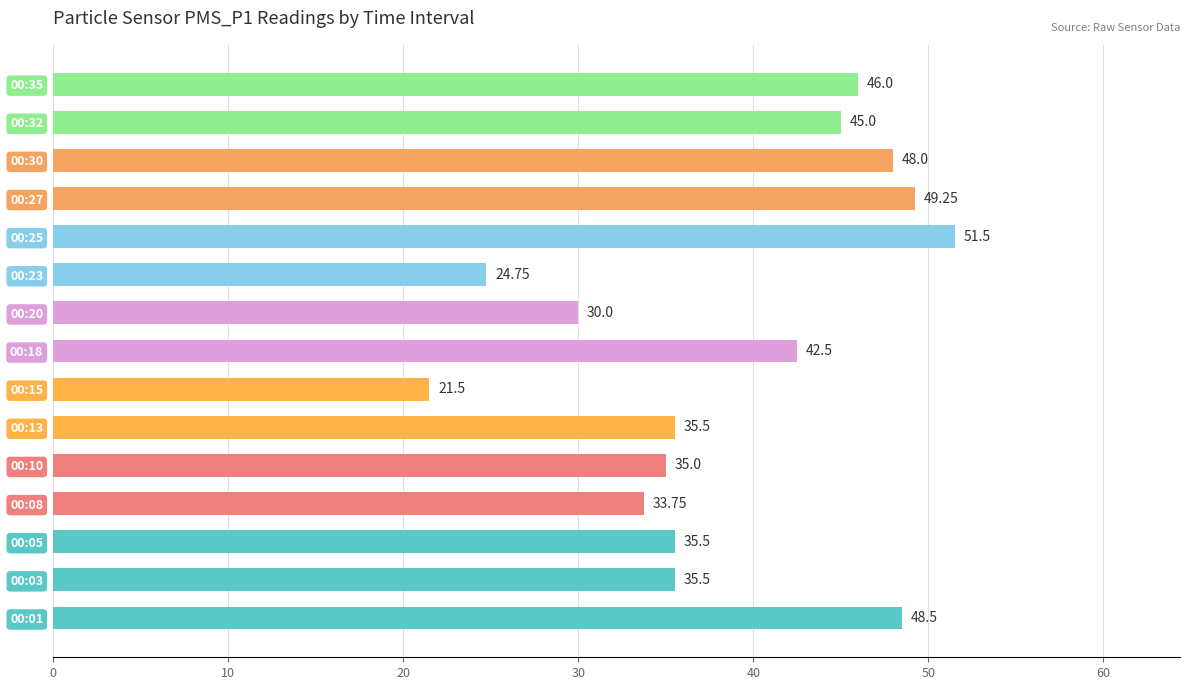

What is the average value?

38.8